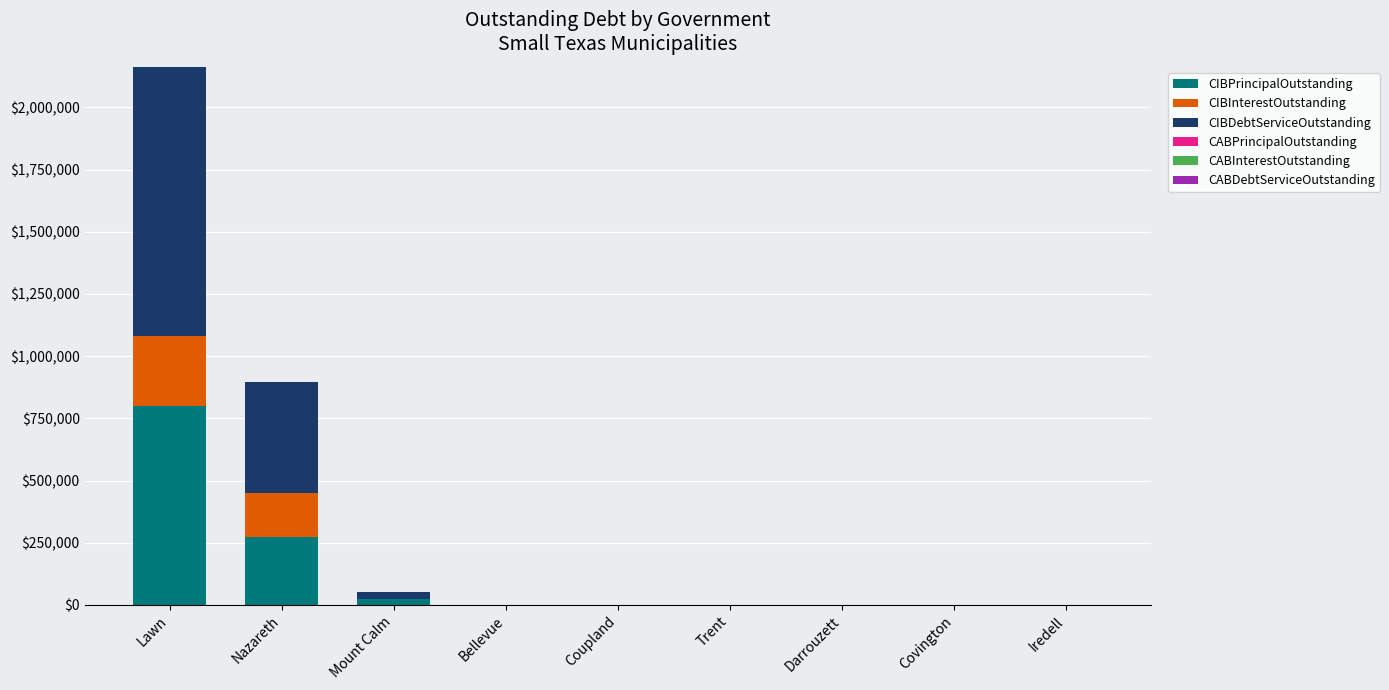

The value of CIBPrincipalOutstanding at Darrouzett is 0.0. True or false?

True